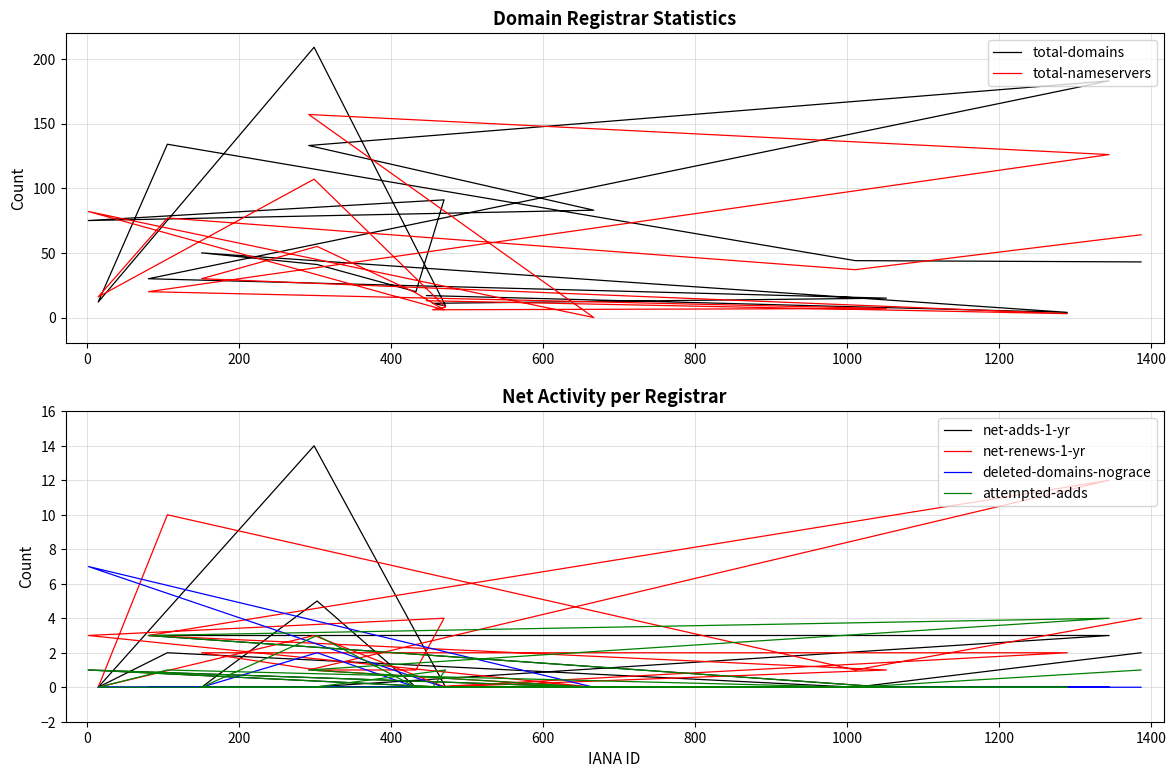

Reading right to left, list all the values displayed in this chart.

total-domains: 17	4	50	41	20	91	75	83	133	183	30	15	11	9	209	12	134	44	43
total-nameservers: 13	3	30	55	19	6	82	0	157	126	20	7	6	8	107	16	77	37	64
net-adds-1-yr: 0	0	0	5	0	0	1	0	0	3	3	0	0	0	14	0	2	0	2
net-renews-1-yr: 0	2	2	1	1	4	3	0	1	12	3	1	0	0	3	0	10	1	4
deleted-domains-nograce: 0	0	0	2	0	0	7	0	0	0	0	0	0	0	0	0	0	0	0
attempted-adds: 0	0	0	3	0	0	1	0	1	4	3	0	0	1	0	0	1	0	1